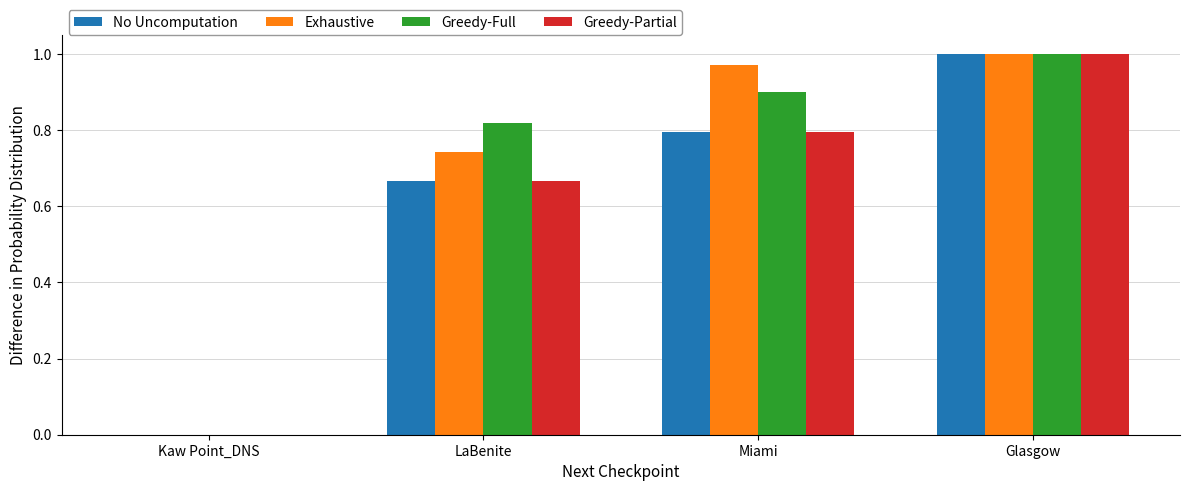

What are all the series names shown in the legend?

No Uncomputation, Exhaustive, Greedy-Full, Greedy-Partial